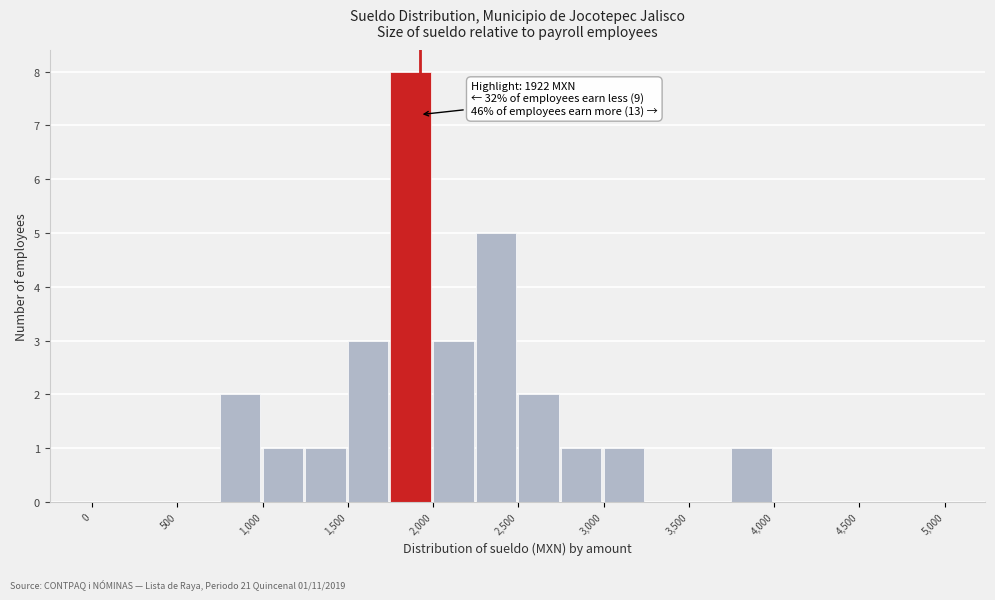

Over which range of the x-axis is the bar tallest?

1750 to 2000